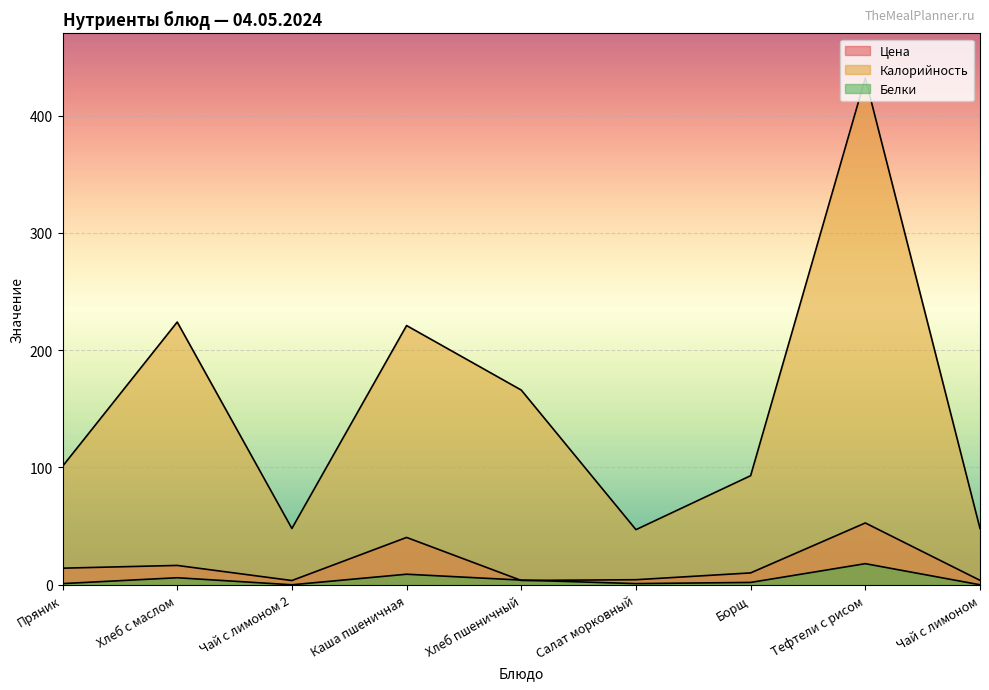

What is the sum of the Цена values at Каша пшеничная and Хлеб с маслом?

56.9